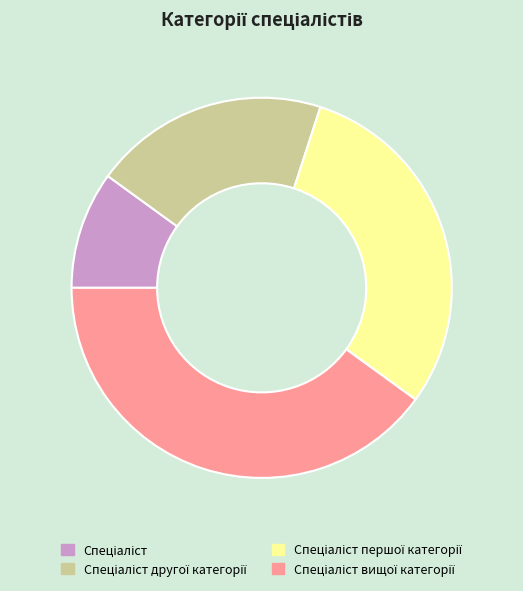

Is there a majority slice in this chart?

No